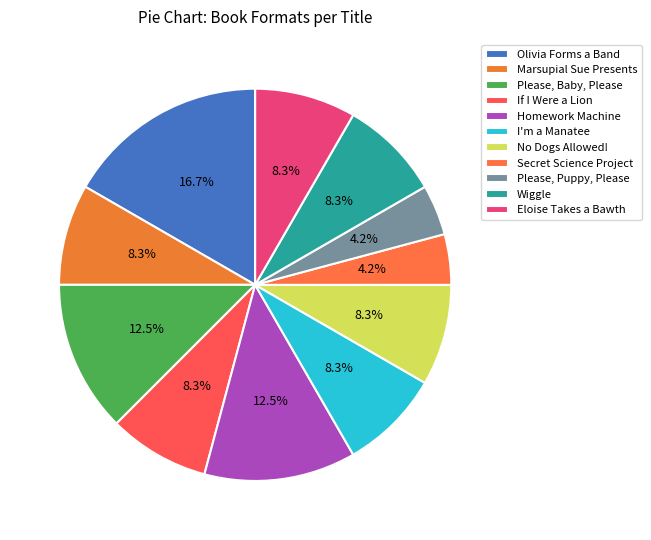

To the nearest percent, what is the average slice percentage?

9%